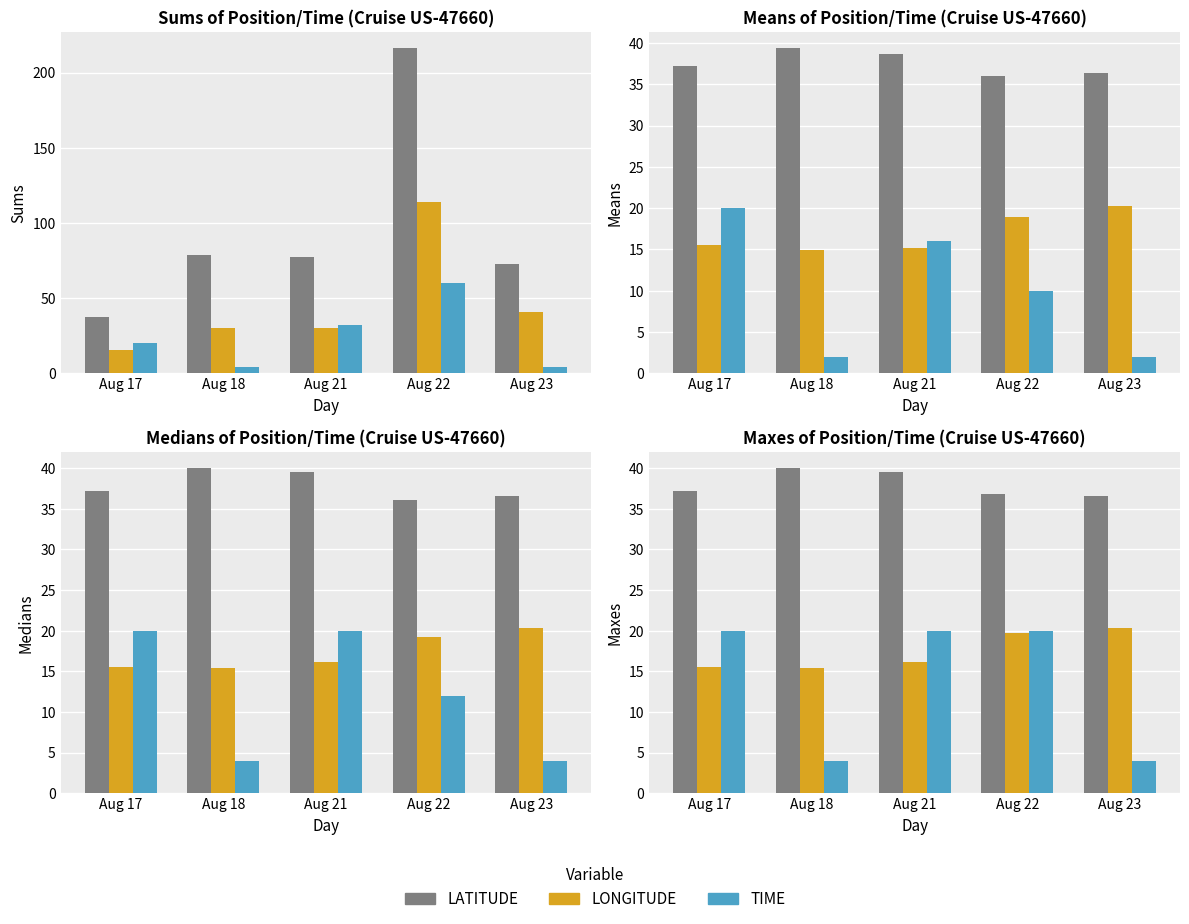

Is it true that LONGITUDE equals 23.0 at Aug 18?

False